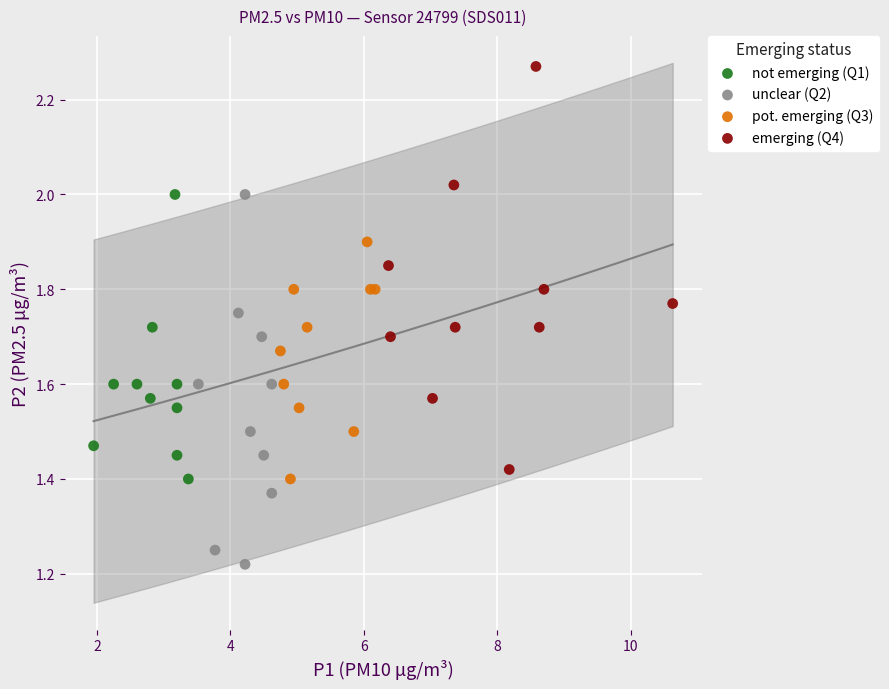

Which series contains the highest Y value?

emerging (Q4)